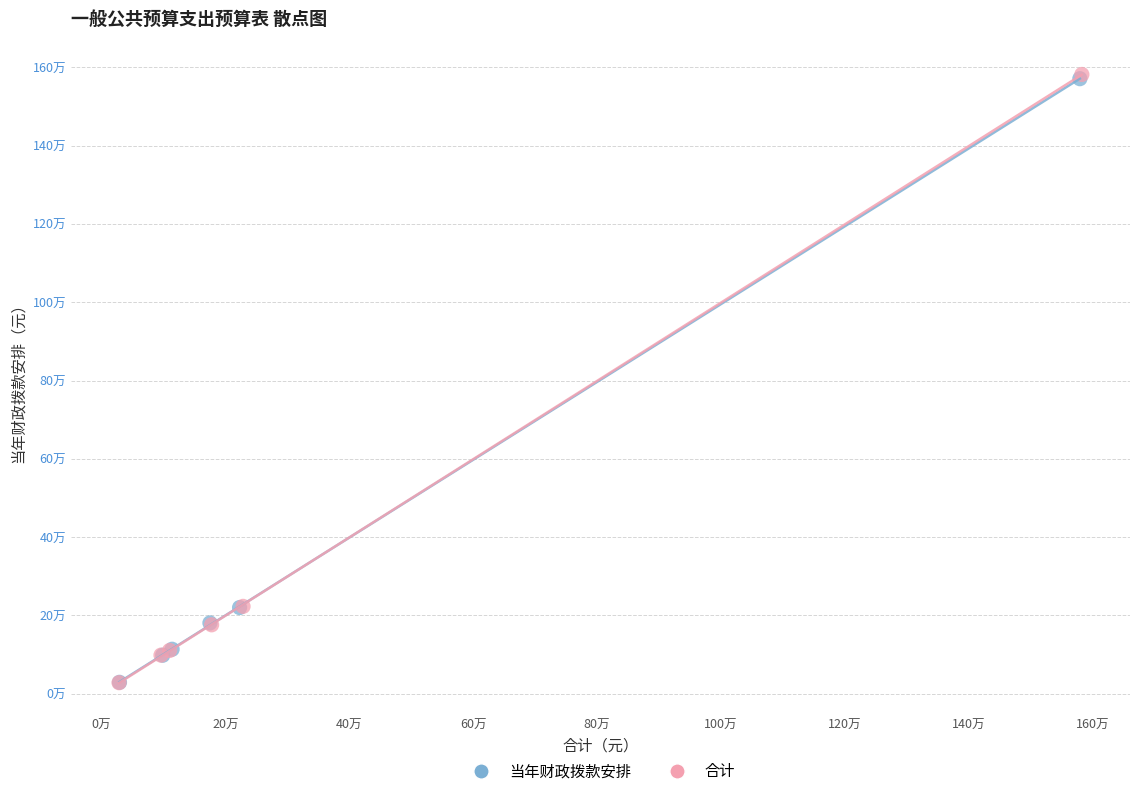

What are all the series names shown in the legend?

当年财政拨款安排, 合计